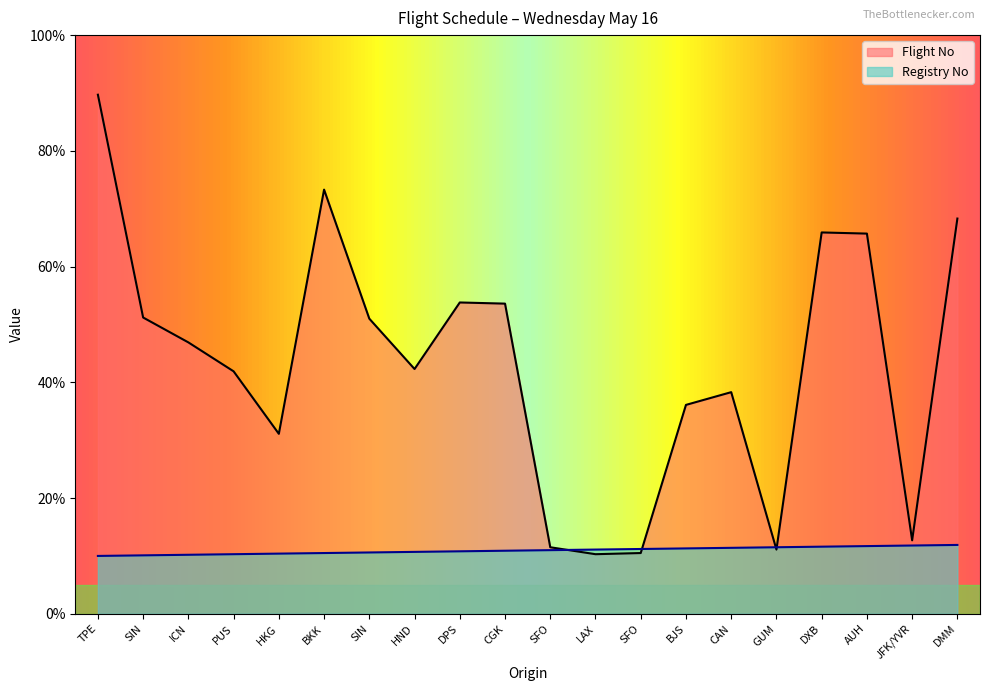

List the series in order of their overall mean, lowest first.

Registry No, Flight No